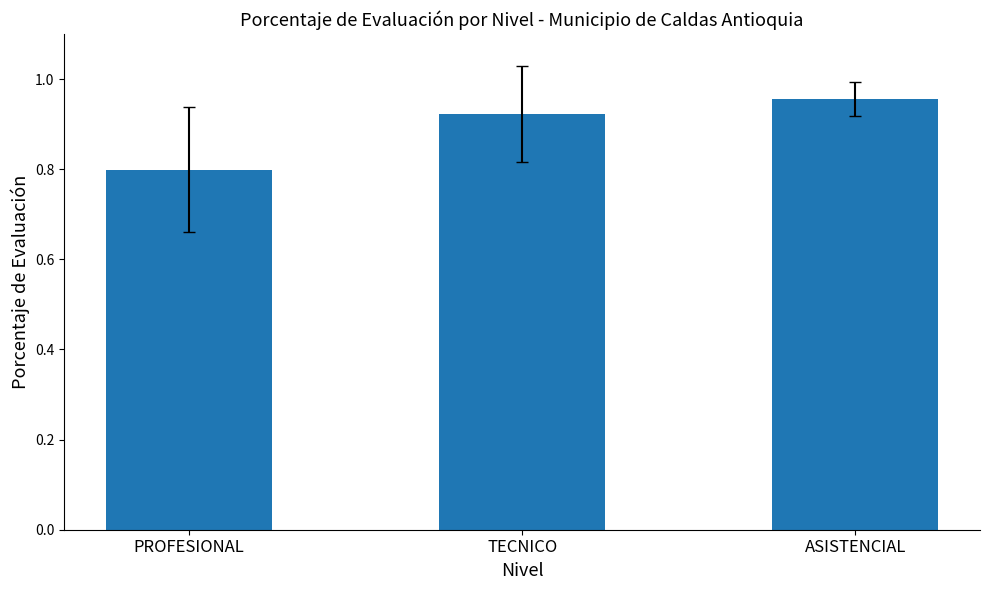

At which category does the chart reach its minimum across all series?

PROFESIONAL